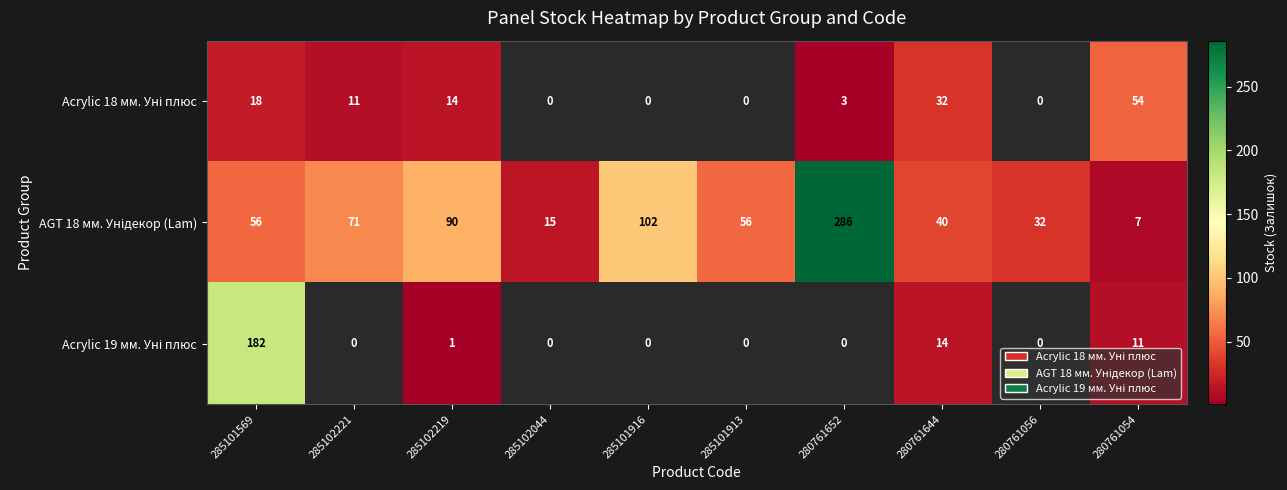

What is the spread (max minus min) of values at 285102219?

89